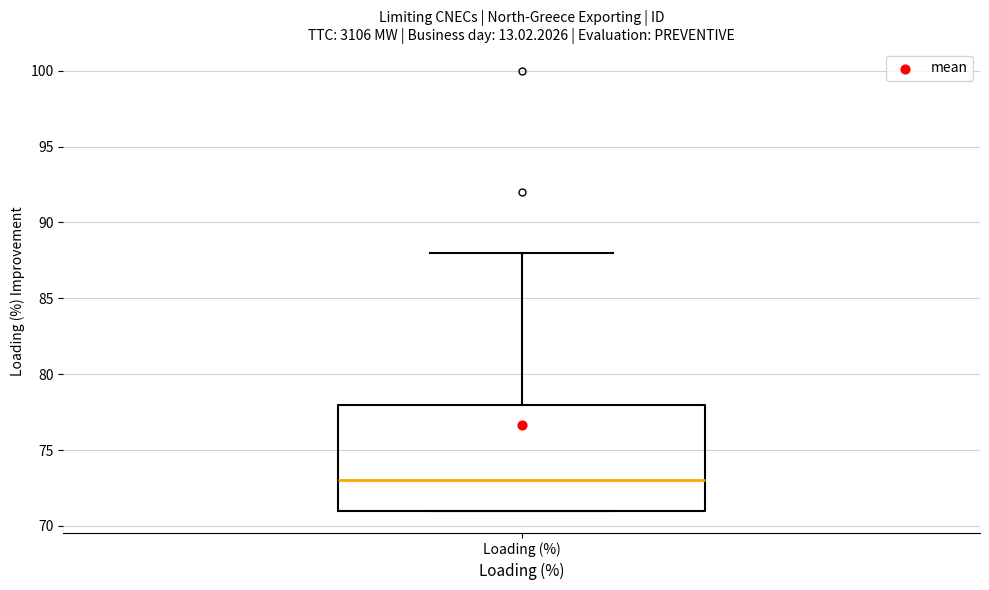

Read this box plot against the y-axis: the position of the median line, the range covered by the box, and the ends of both whiskers. The values are not printed on the chart, so give them approximately, as read against the axis.

median 73, box 71 to 78, whiskers 71 to 88